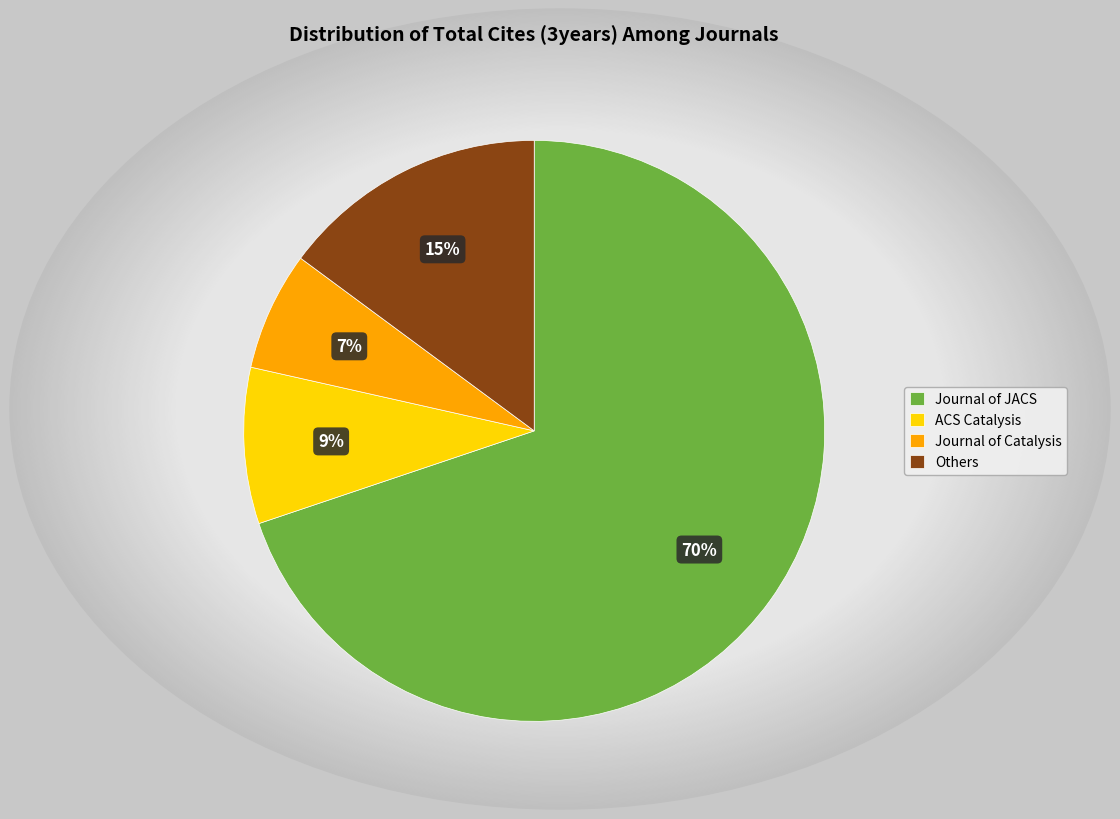

How many slices are in this pie chart?

4